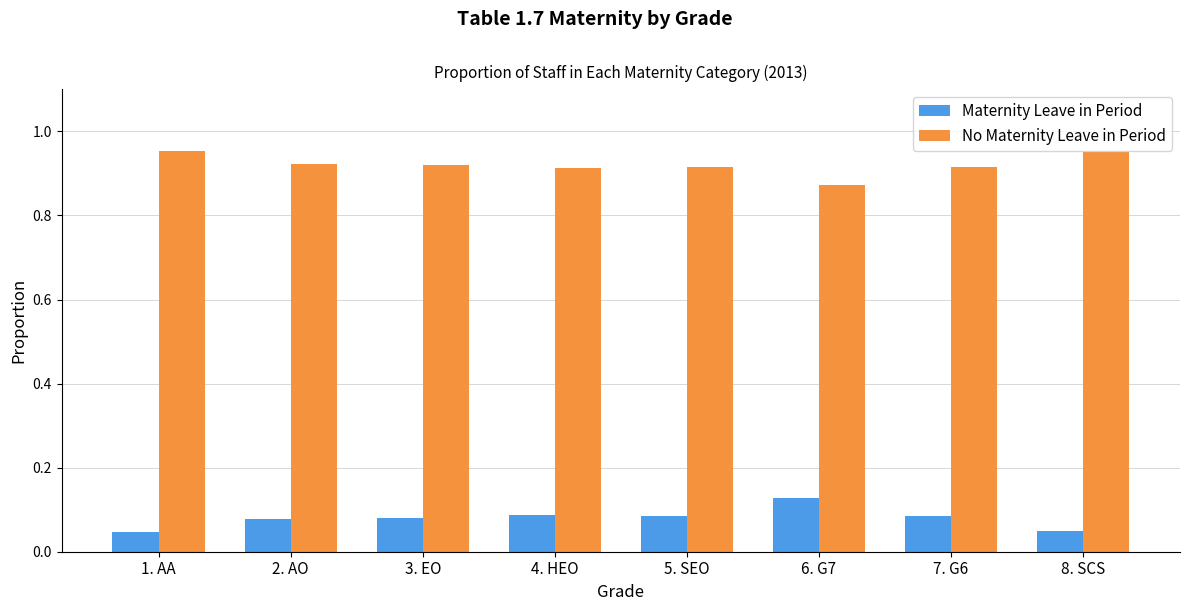

The No Maternity Leave in Period series shows 0.4 at 1. AA. True or false?

False